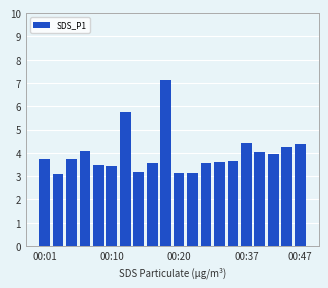

What is the sum of all values?

79.4